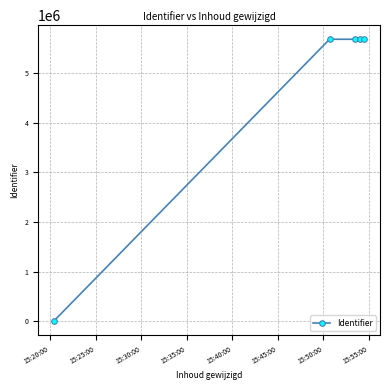

What is the difference between the second highest and second lowest values?

2